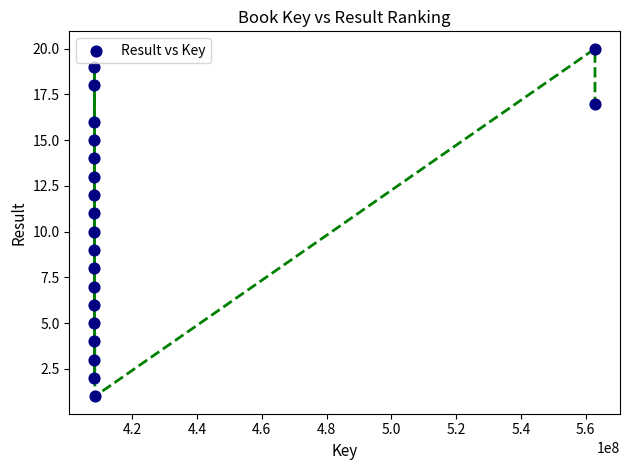

What is the range of X values (max minus min)?

154485801